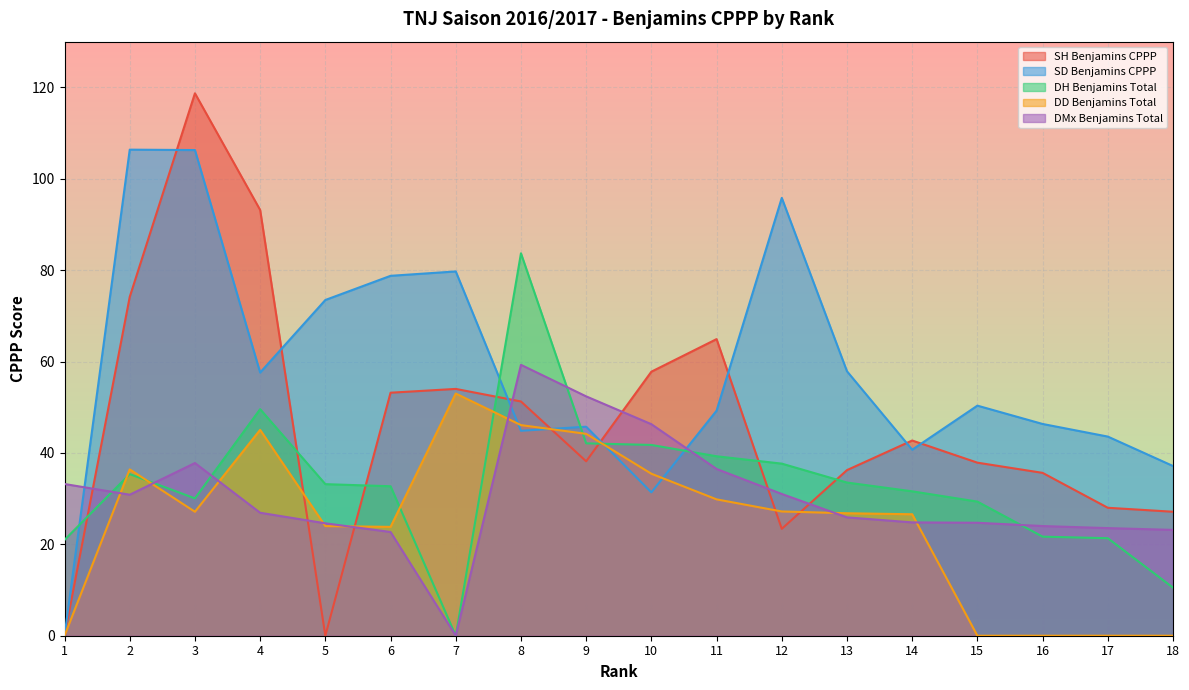

At how many categories does at least one series exceed 18?

18